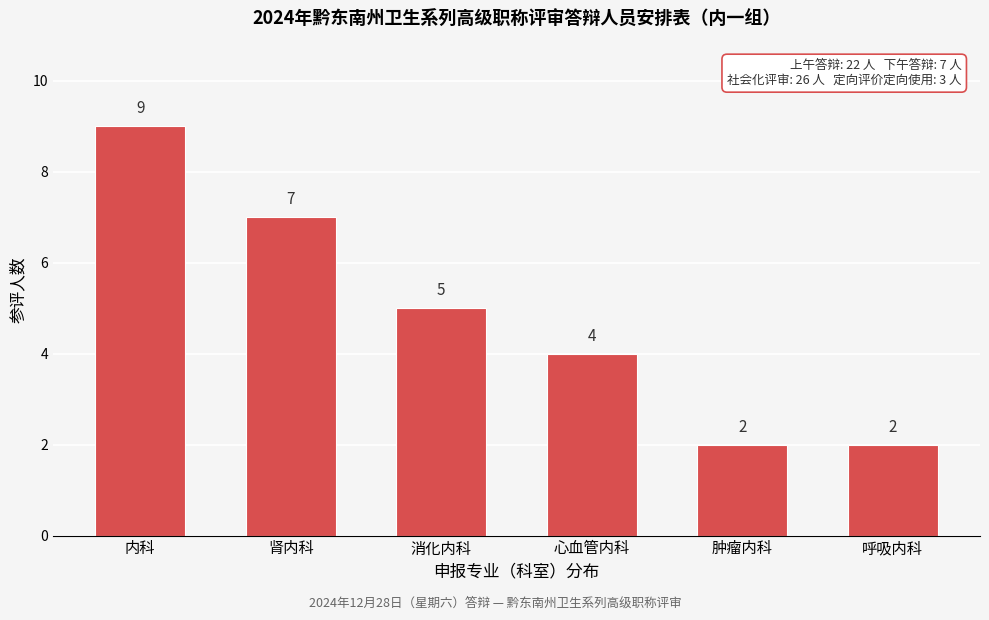

Reading left to right, what are all the values shown in this chart?

内科=9	肾内科=7	消化内科=5	心血管内科=4	肿瘤内科=2	呼吸内科=2